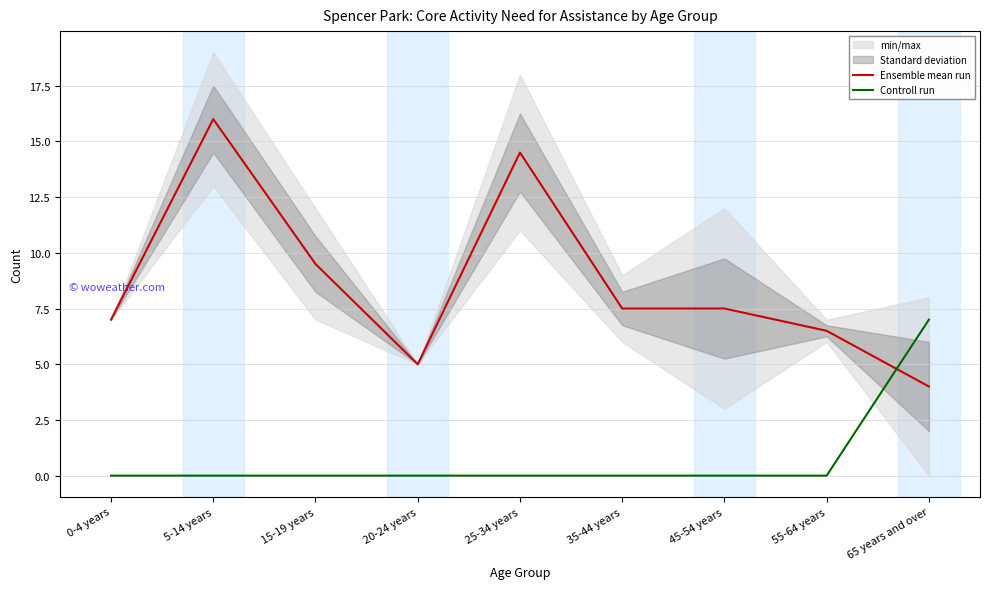

The value of Ensemble mean run at 0-4 years is 7.0. True or false?

True